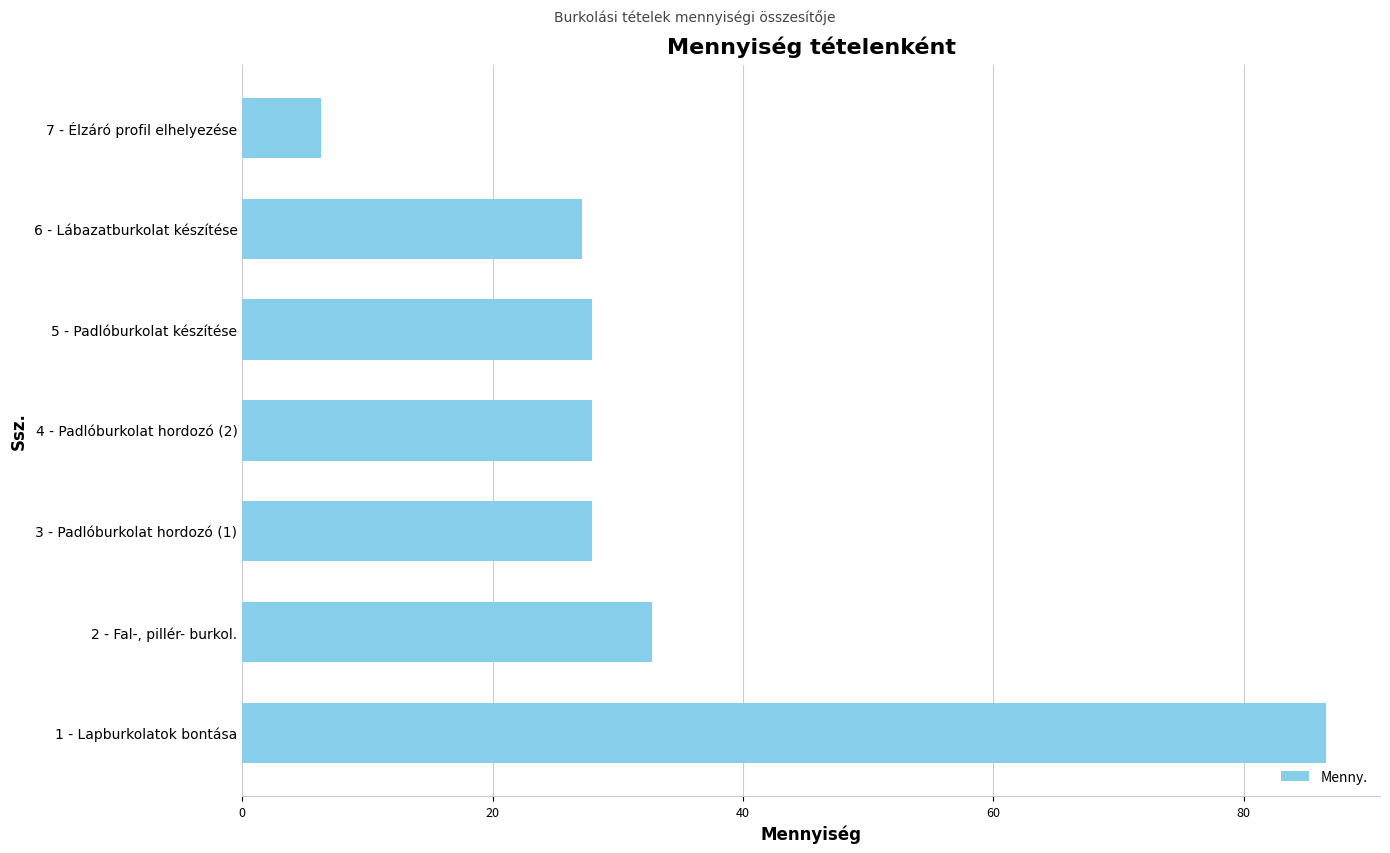

What is the maximum value shown in the chart?

86.6